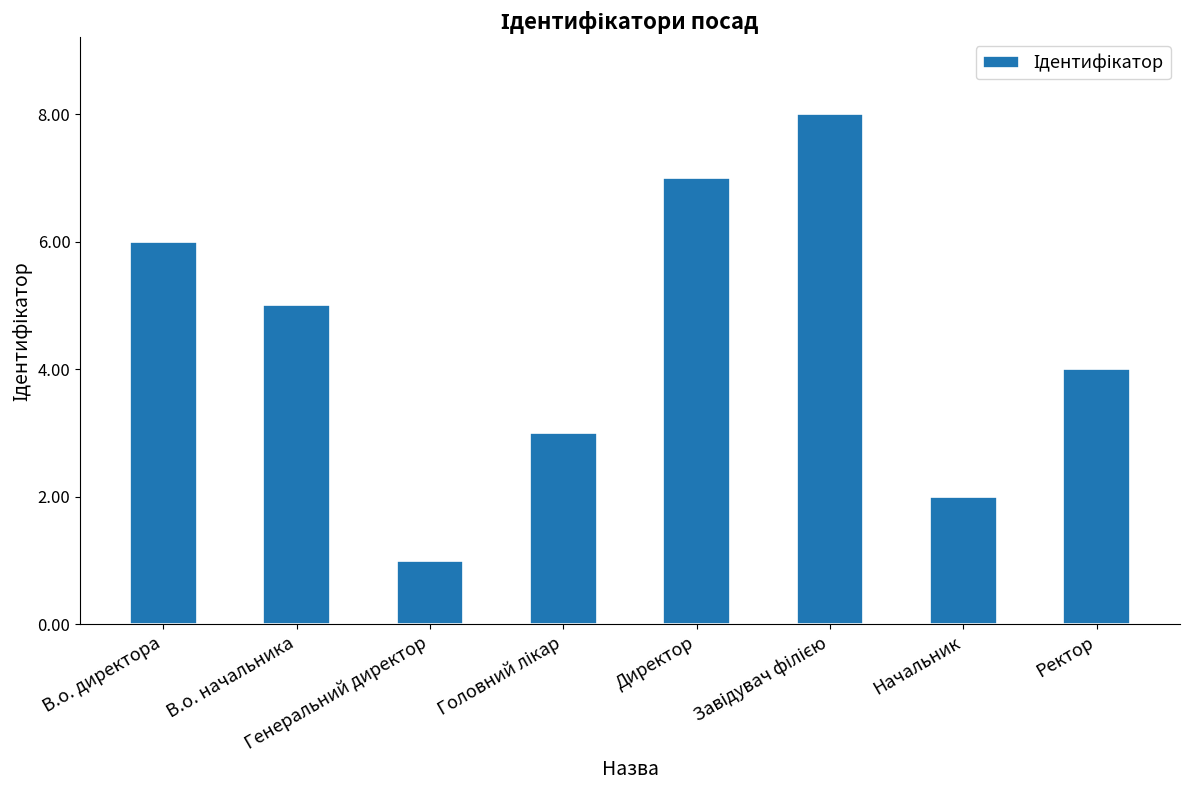

What position from the right is Генеральний директор?

6